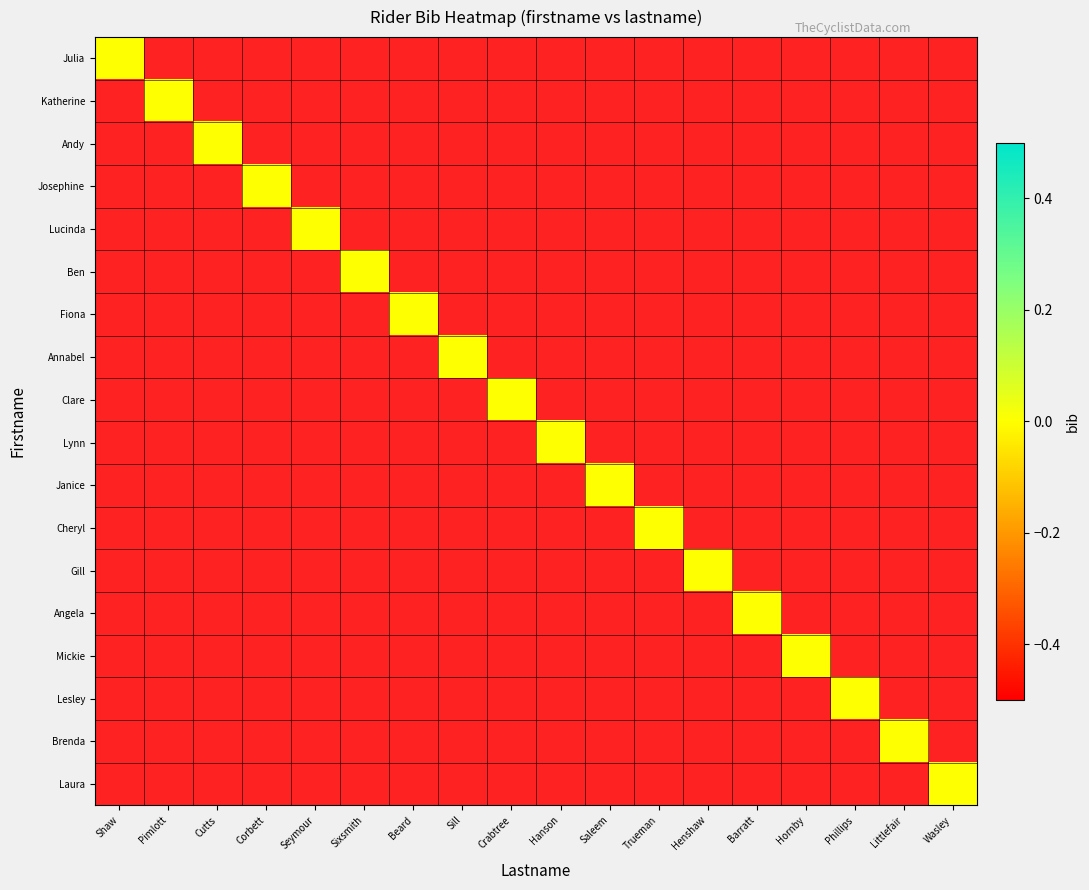

The Julia series shows 1.4 at Trueman. True or false?

False